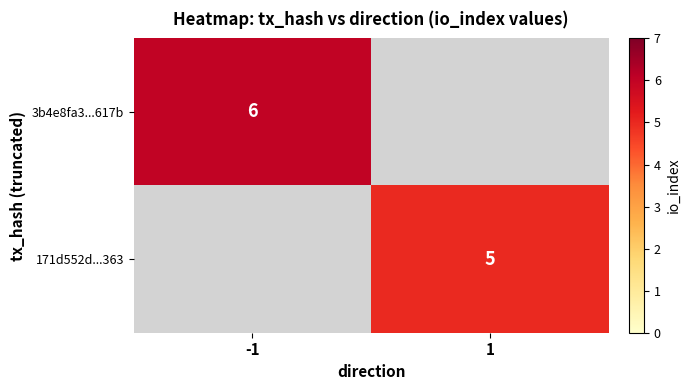

The 3b4e8fa3...617b series shows 8 at -1. True or false?

False